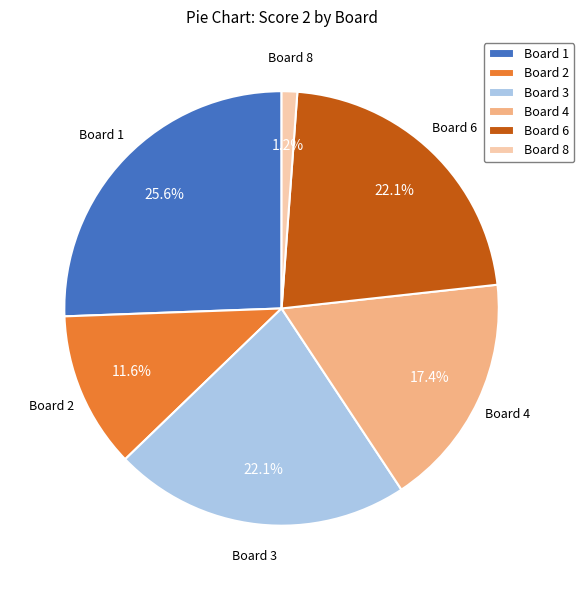

What percentage is NOT represented by Board 4?

82.6%